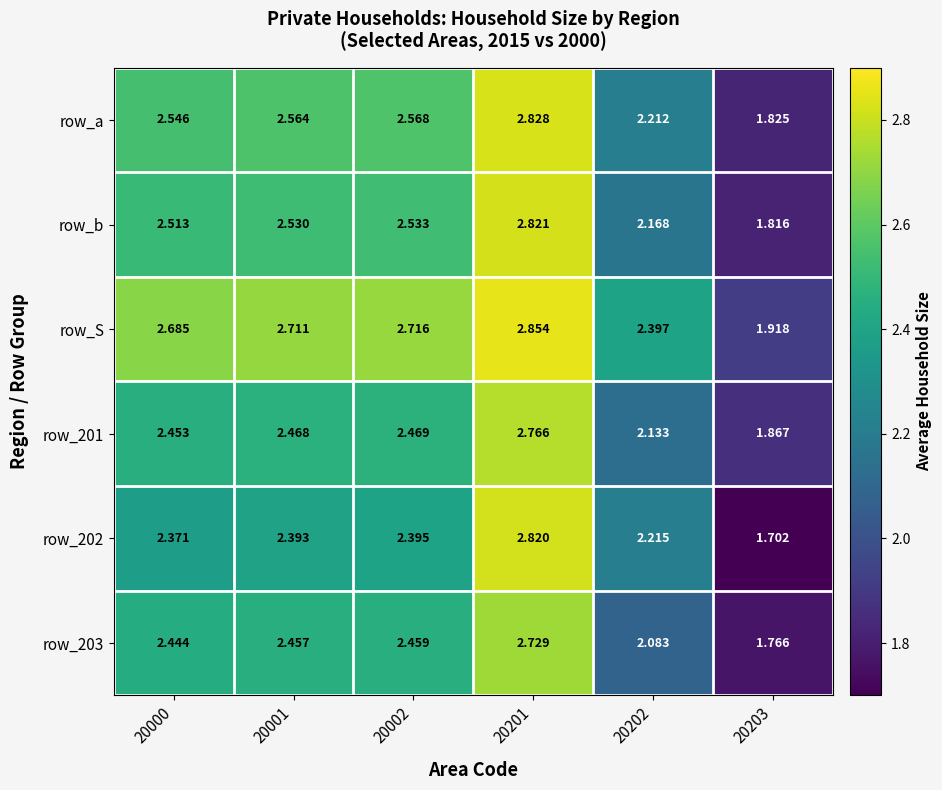

Which series has the largest total across all categories?

row_S